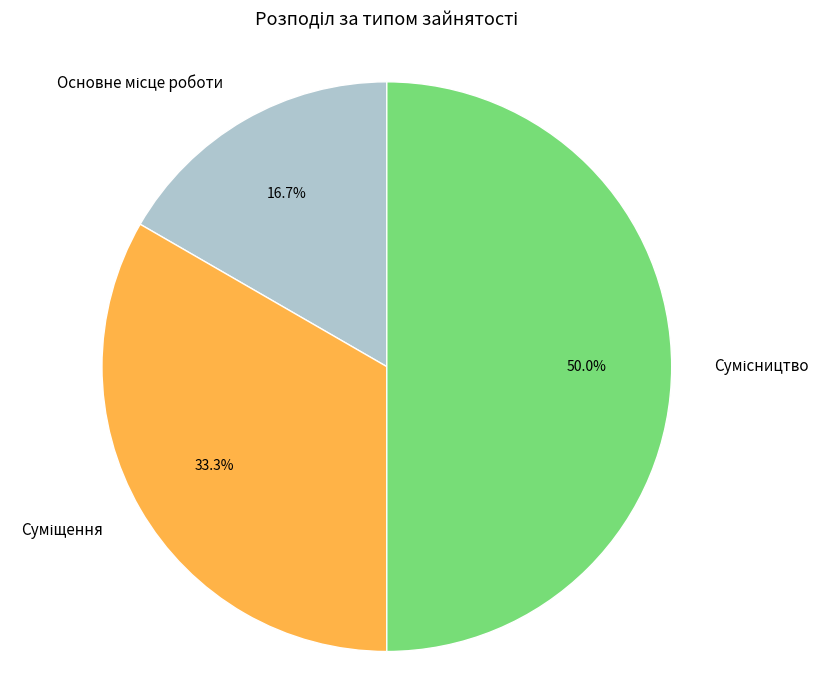

What percentage do Сумісництво and Основне місце роботи together represent?

66.7%